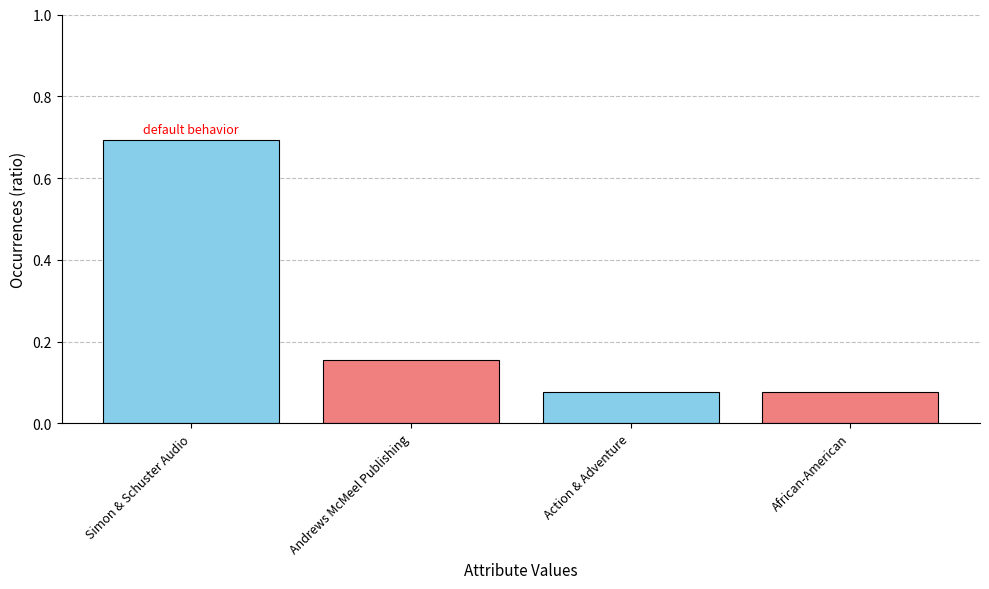

Approximately how many times larger is the value at 4 compared to 10?

1.0